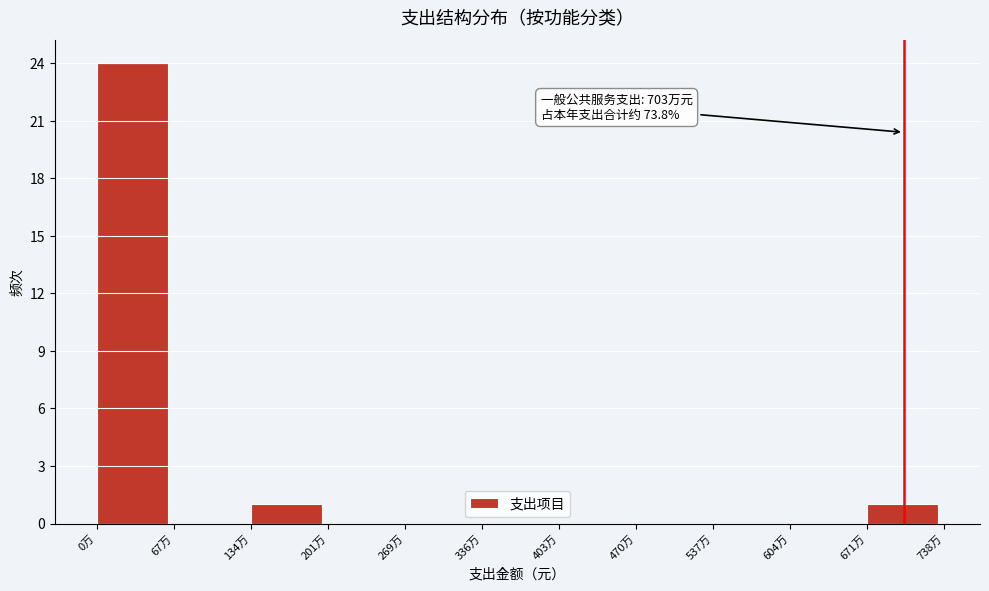

Reading left to right, what are all the values shown in this chart?

0万=24	67万=0	134万=1	201万=0	269万=0	336万=0	403万=0	470万=0	537万=0	604万=0	671万=1